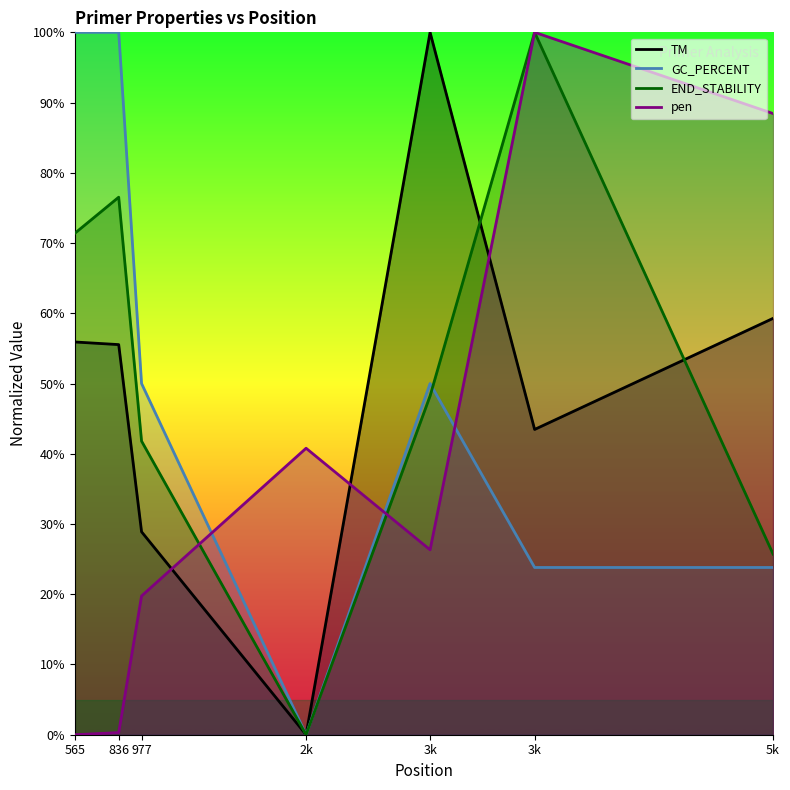

How many data points does each series have?

7